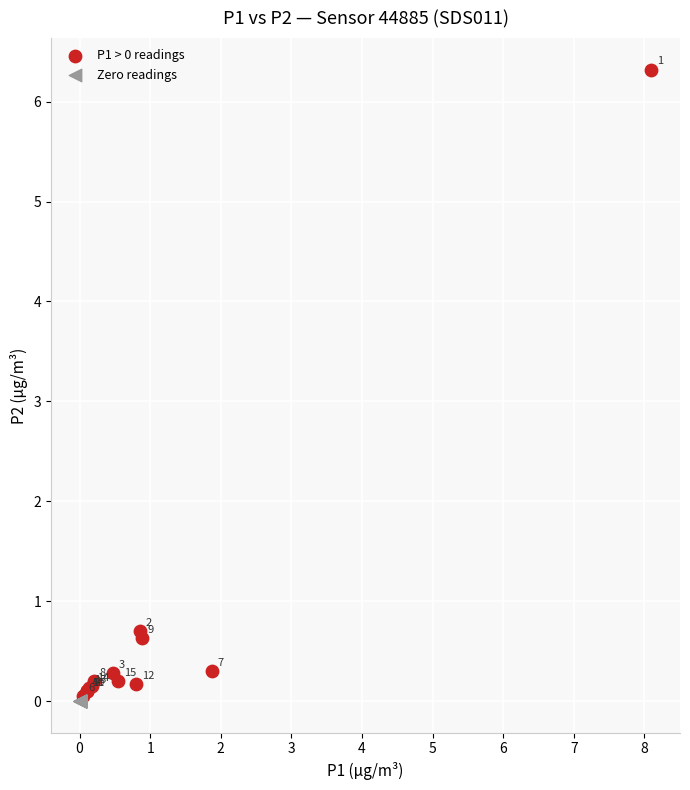

Which series contains the highest Y value?

P1 > 0 readings